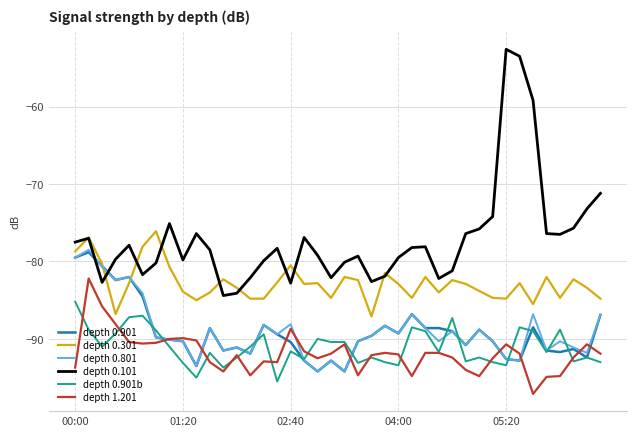

Which series has the largest total across all categories?

depth 0.101